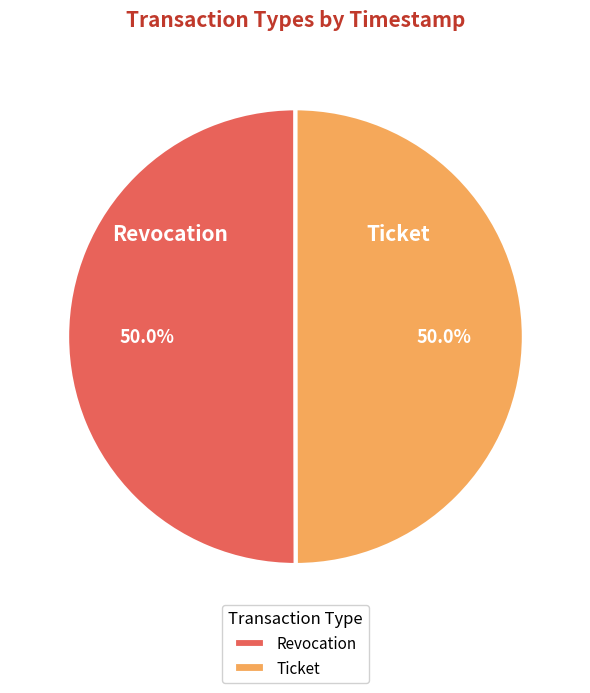

To the nearest percent, what percentage of the pie is Ticket?

50%